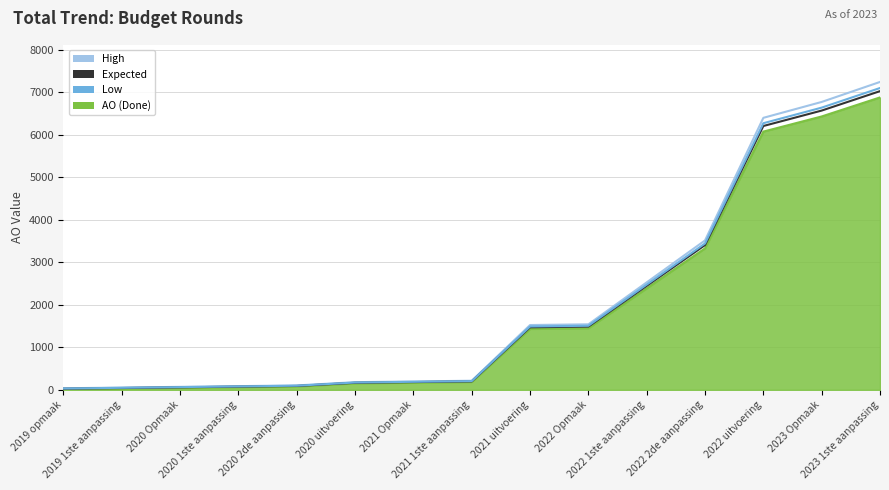

At which category is the sum across all series the highest?

2023 1ste aanpassing